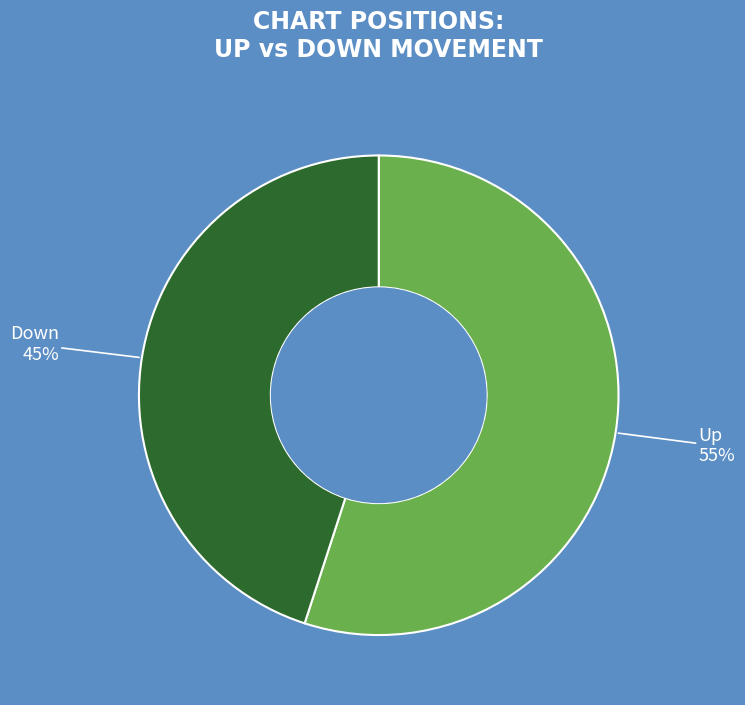

To the nearest percent, what is the average slice percentage?

50%